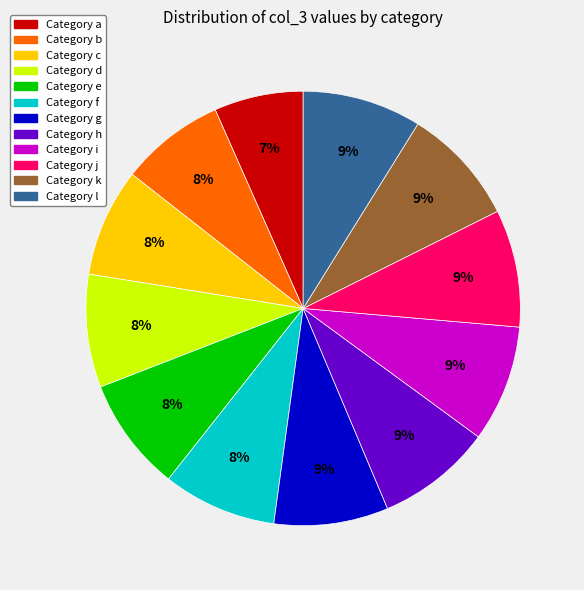

Is there any slice that represents more than half of the pie?

No